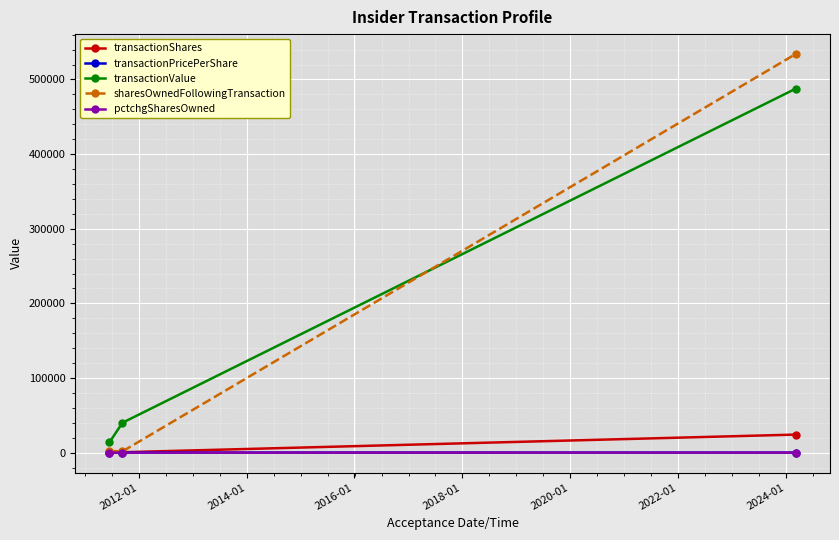

How many lines are shown in the chart?

5